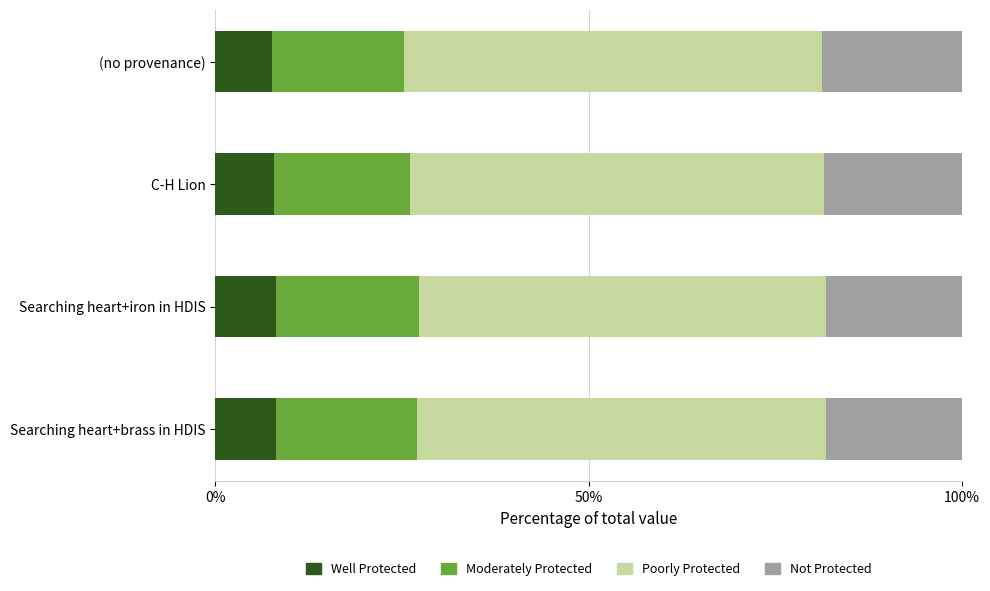

What is the average value of the Well Protected series?

7.9